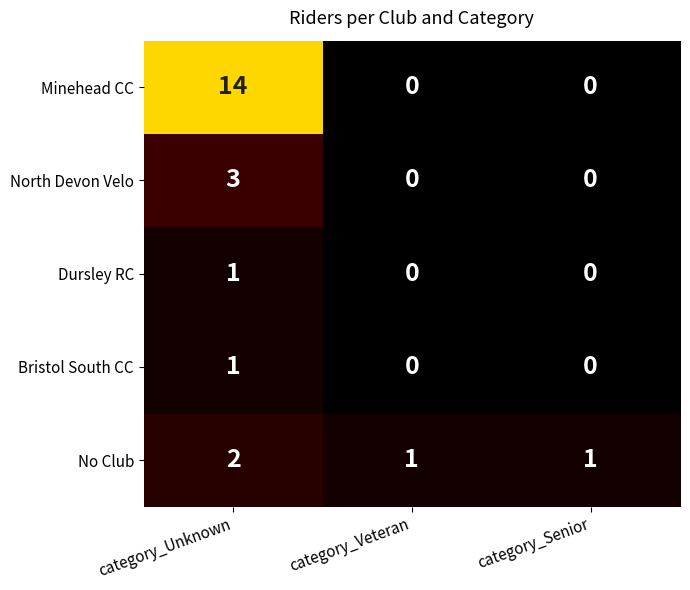

What is the greatest value displayed?

14